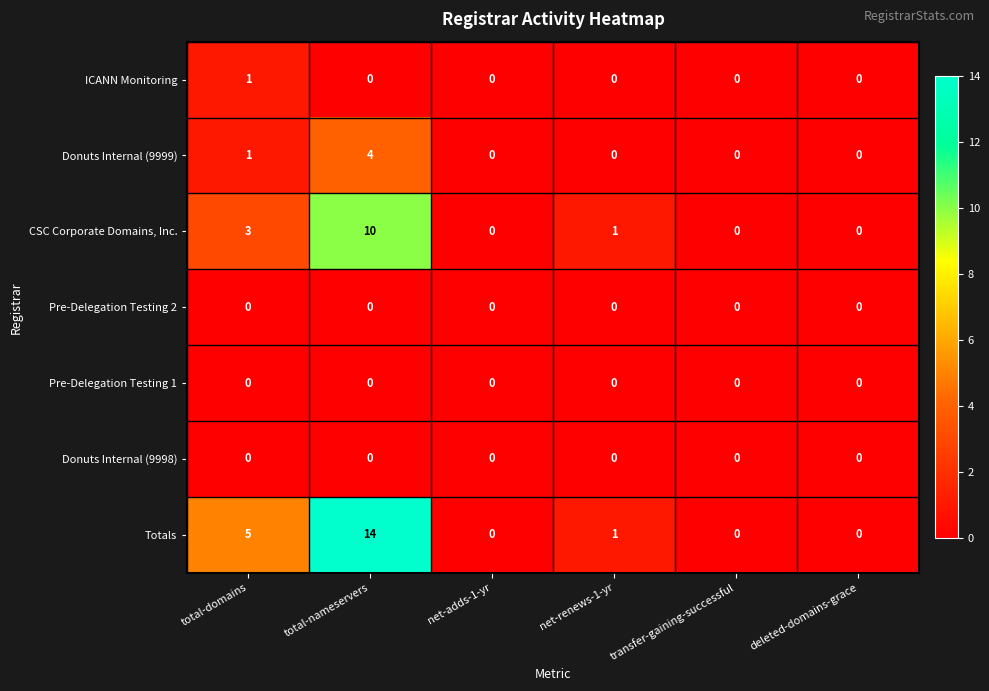

What is the total value across all series at total-nameservers?

28